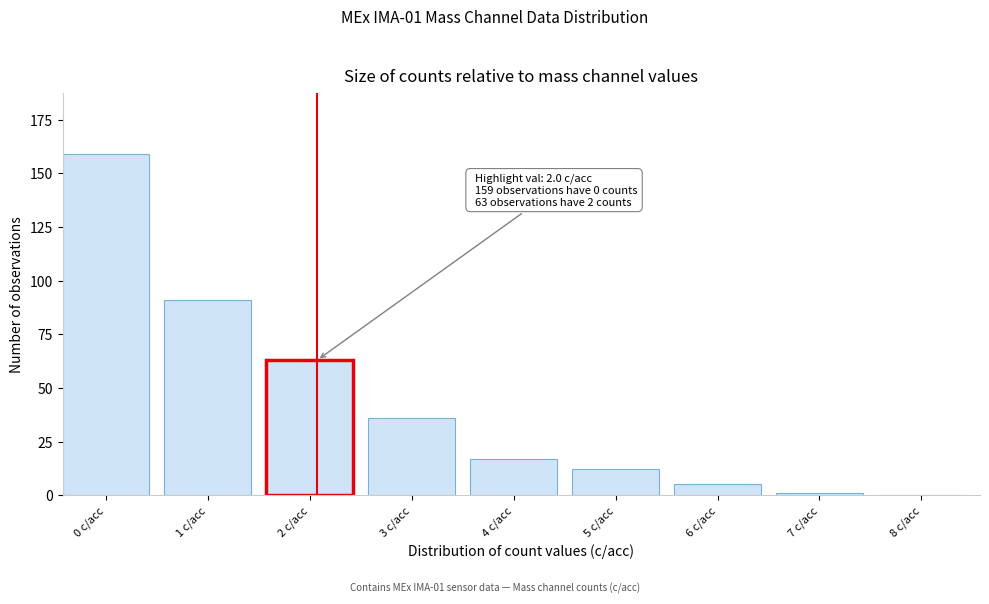

Reading left to right, extract all data points from this chart.

0 c/acc=159	1 c/acc=91	2 c/acc=63	3 c/acc=36	4 c/acc=17	5 c/acc=12	6 c/acc=5	7 c/acc=1	8 c/acc=0